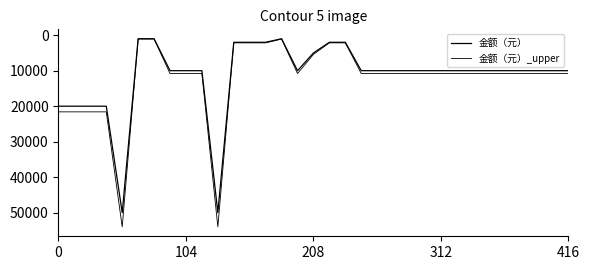

True or false: 金额（元）_upper has more than 2 points higher than both neighbors.

True